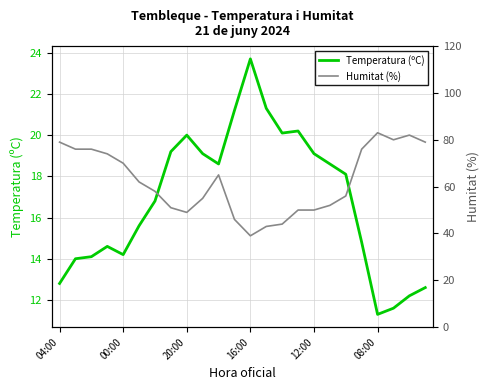

At which label does Temperatura (ºC) reach its peak?

16:00